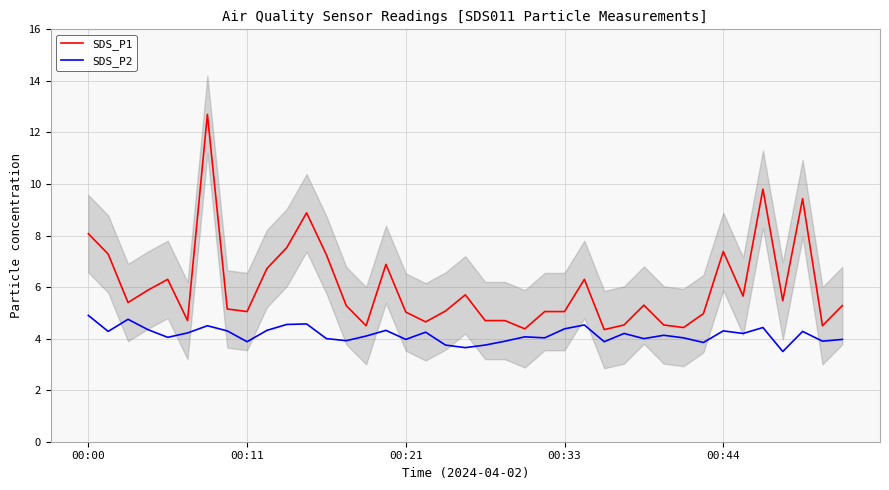

What is the highest value of the SDS_P2 series?

4.9